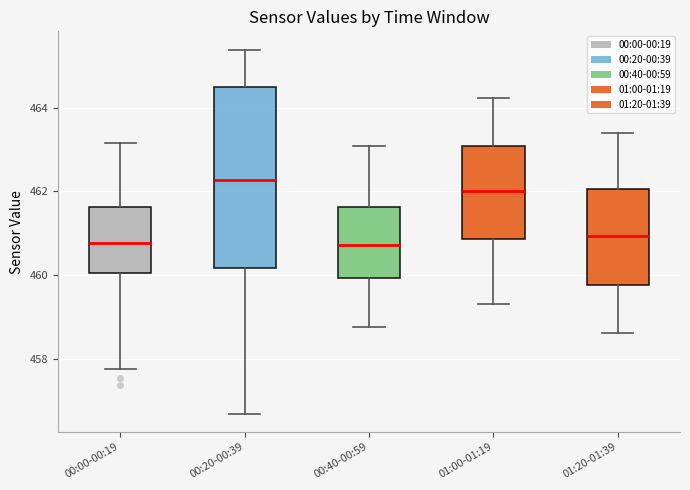

Reading left to right, transcribe this box plot: for each box, give where its median line is, the range the box spans, and where its two whiskers end, as read against the y-axis. The values are not printed on the chart, so give them approximately, as read against the axis.

00:00-00:19: median 460.8, box 460.0 to 461.6, whiskers 457.8 to 463.2
00:20-00:39: median 462.2, box 460.2 to 464.4, whiskers 456.6 to 465.4
00:40-00:59: median 460.8, box 460.0 to 461.6, whiskers 458.8 to 463.0
01:00-01:19: median 462.0, box 460.8 to 463.0, whiskers 459.4 to 464.2
01:20-01:39: median 461.0, box 459.8 to 462.0, whiskers 458.6 to 463.4